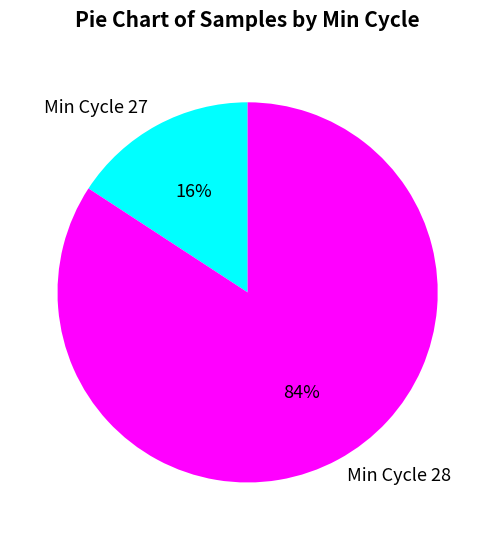

Between Min Cycle 28 and Min Cycle 27, which is larger?

Min Cycle 28